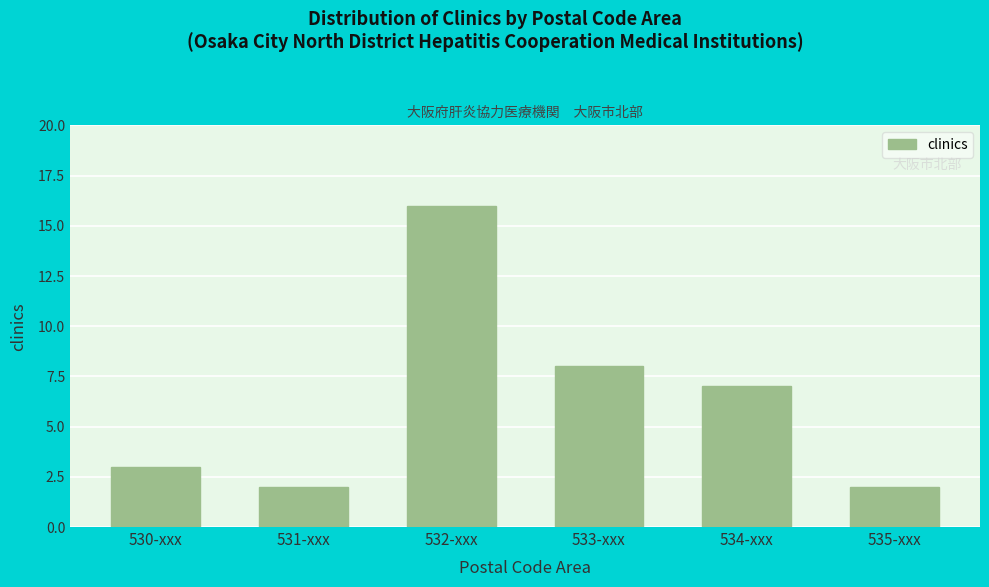

Reading right to left, what are all the values shown in this chart?

2	7	8	16	2	3